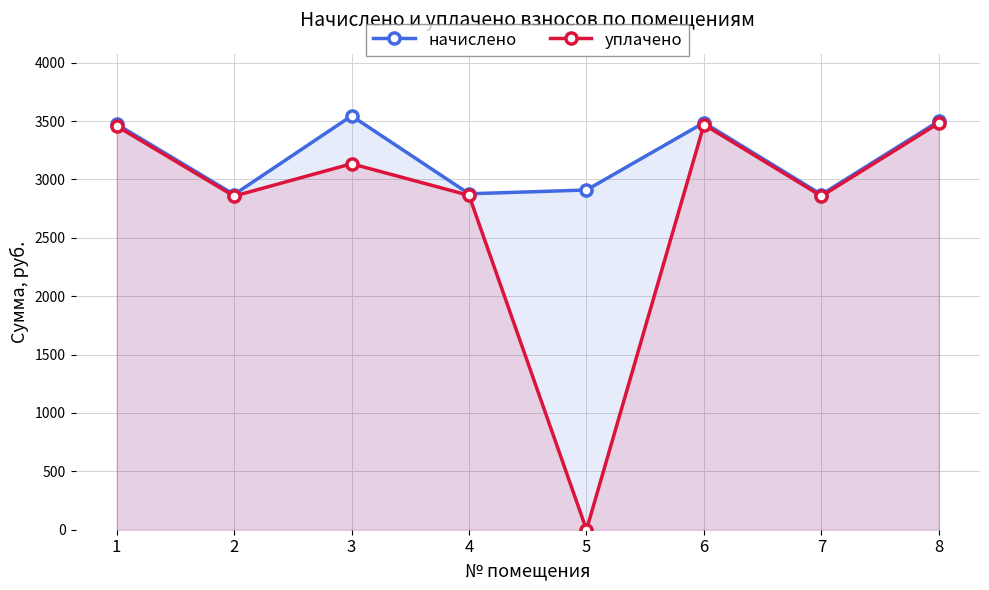

The value of уплачено at 4 is 2863.8. True or false?

True